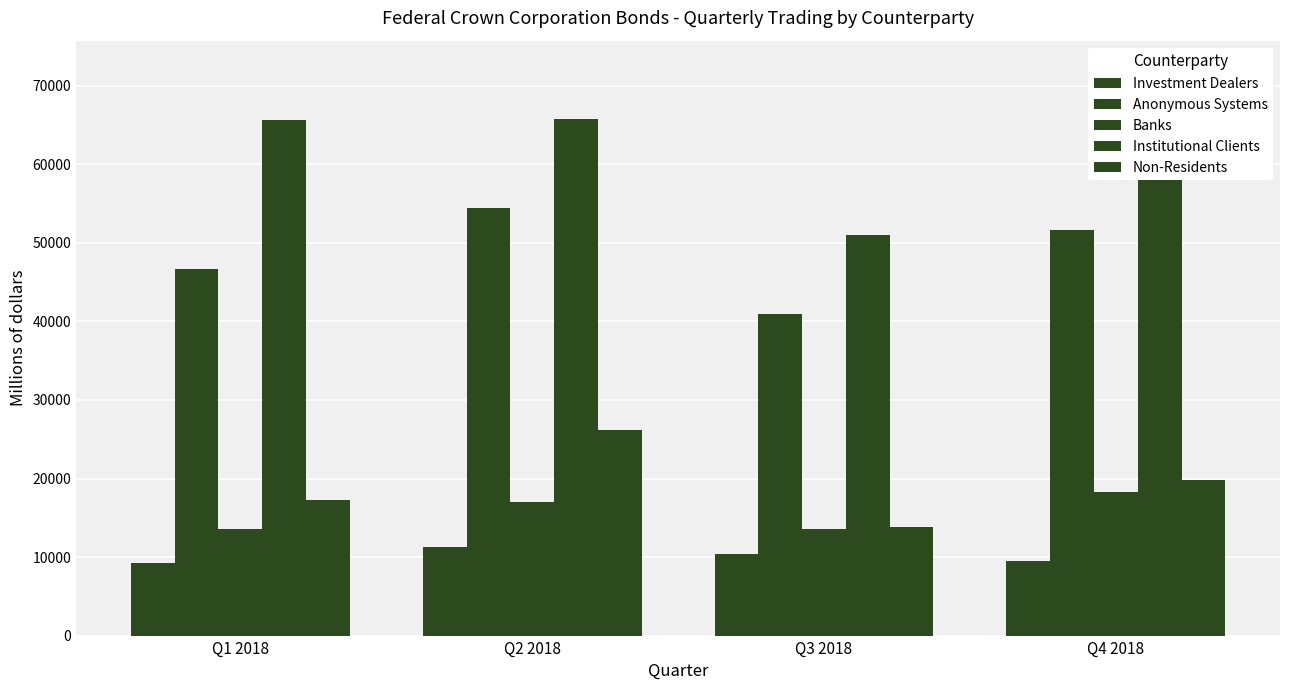

Are the bars grouped side by side (vs. stacked)?

Yes